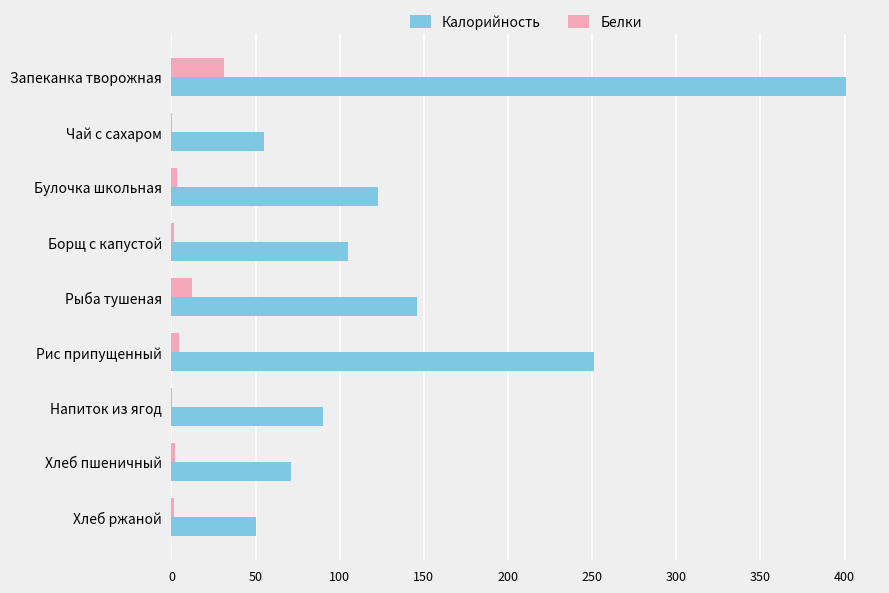

Which series has the widest spread of values?

Калорийность